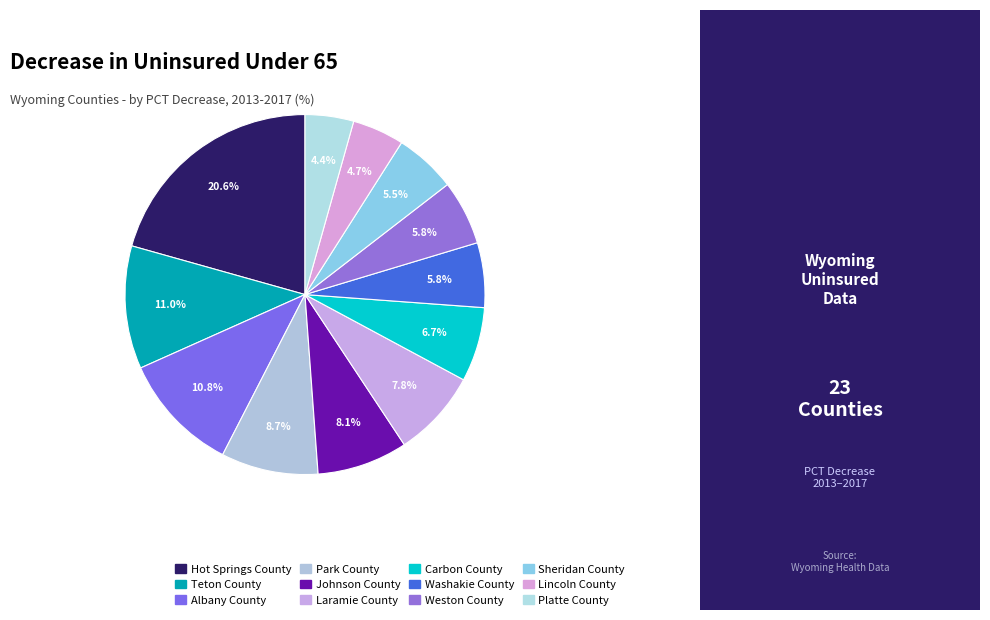

Does any single category account for the majority?

No